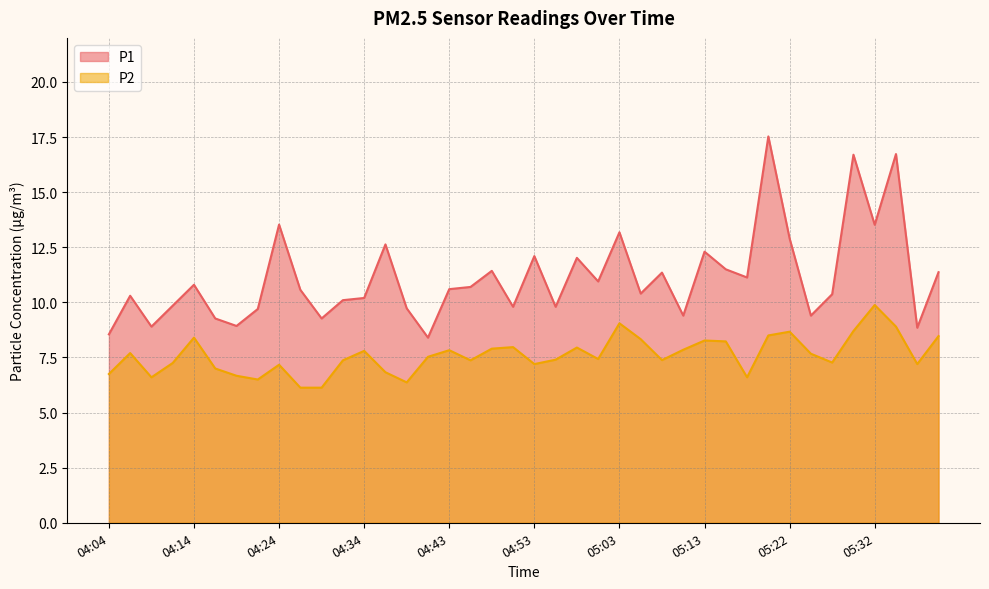

What is the label of the 7th point from the left?

04:19